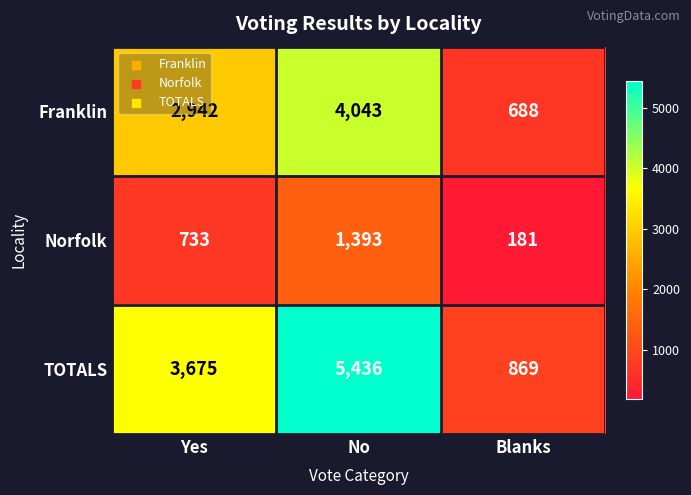

What is the average value of the TOTALS series?

3327